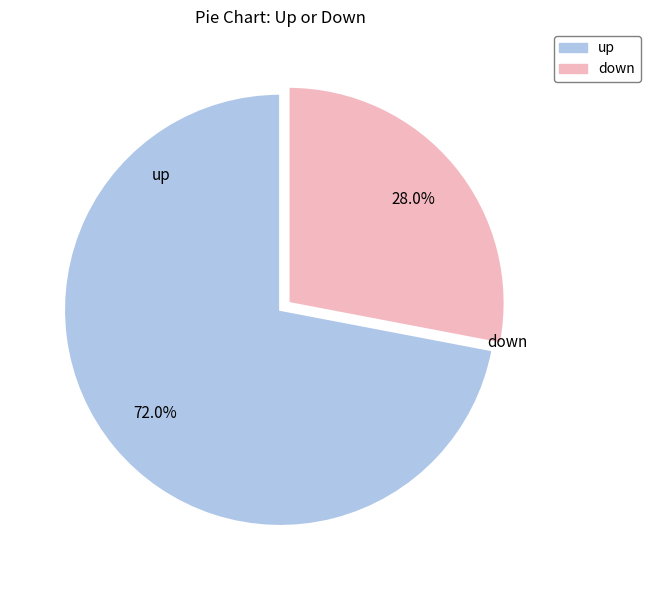

Which category has the smallest portion of the pie?

down